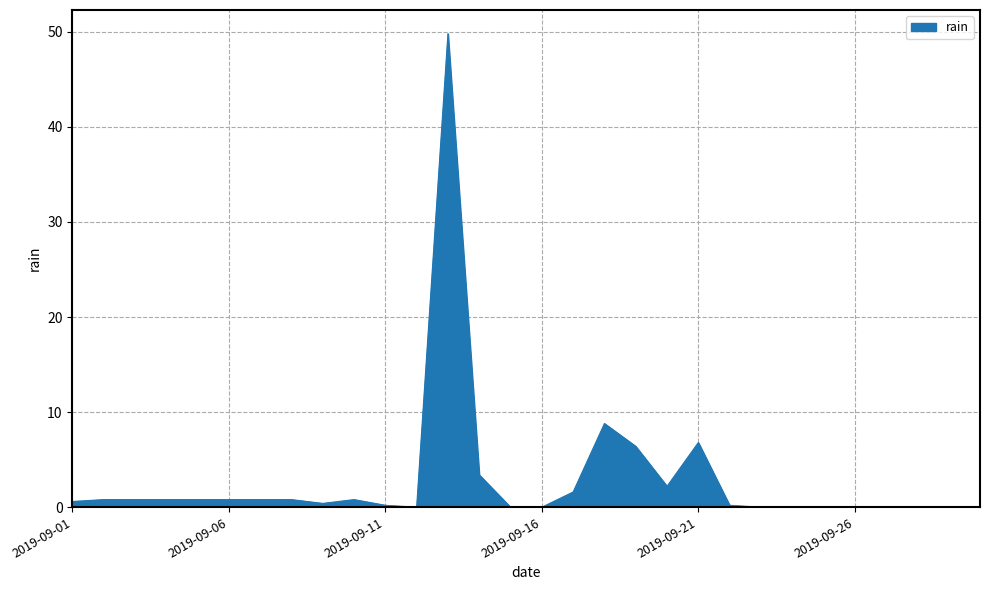

What is the maximum value shown in the chart?

49.8